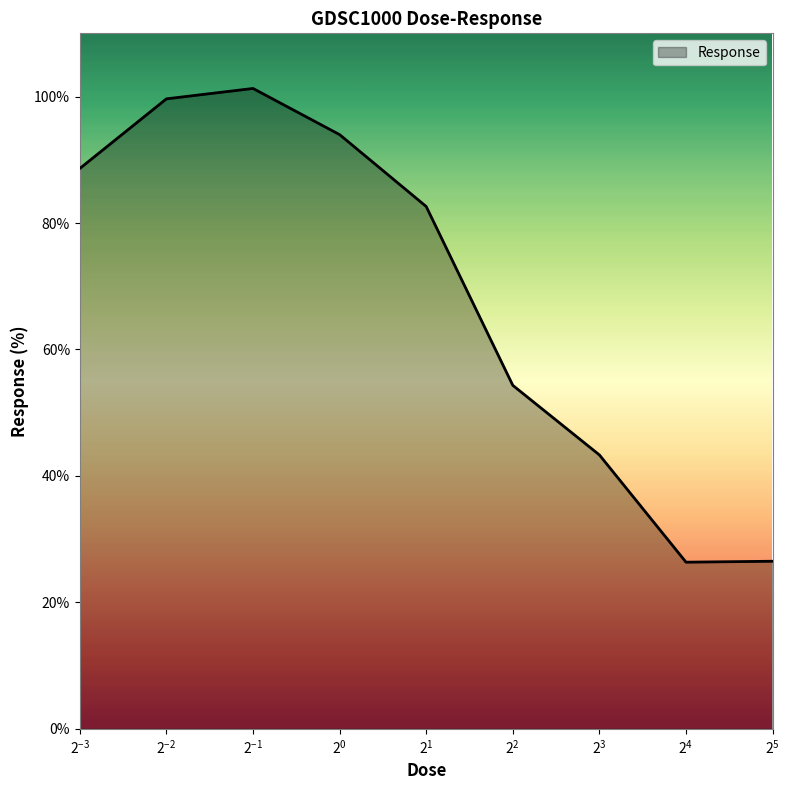

What is the maximum value shown in the chart?

101.3